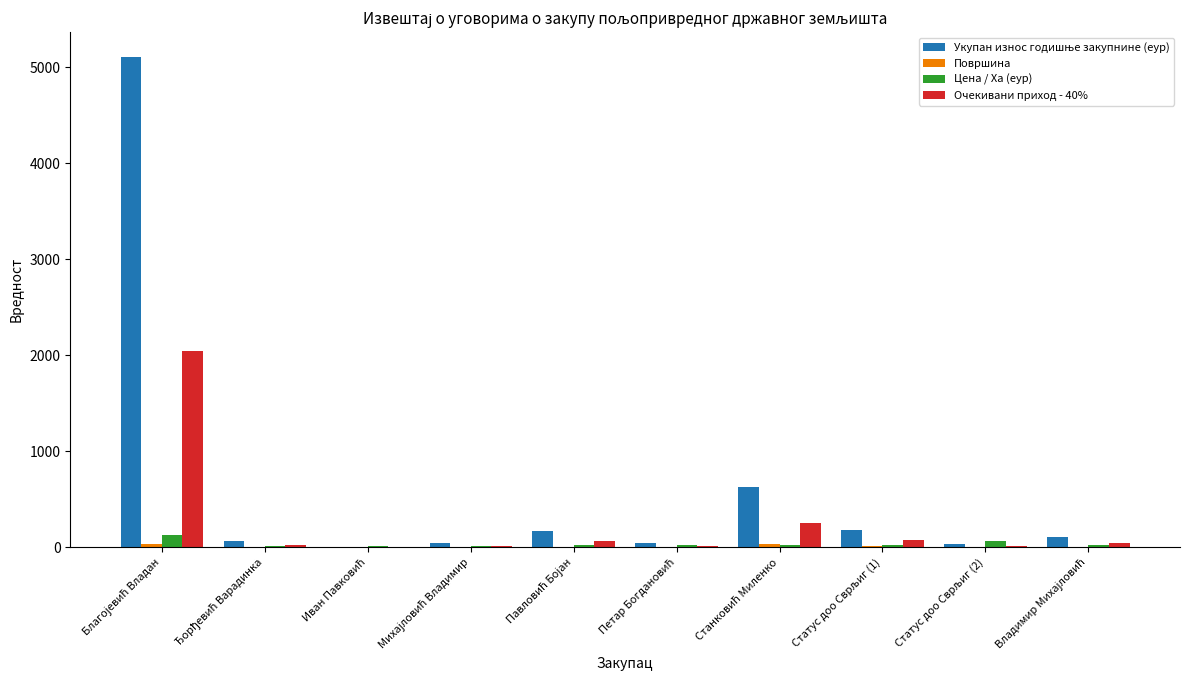

How many categories are shown in the chart?

10